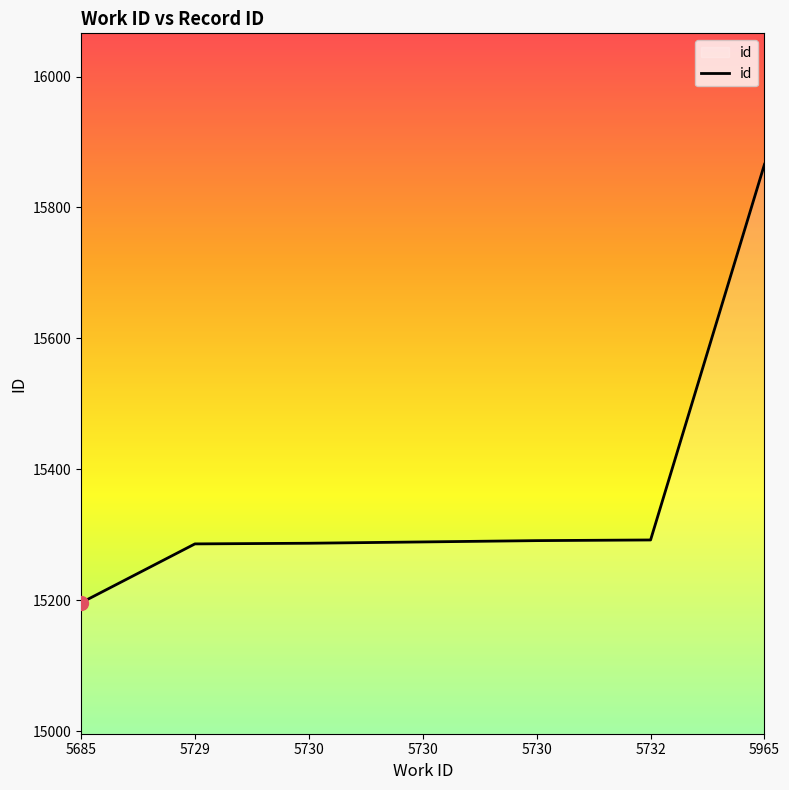

How many values are below 15289?

3